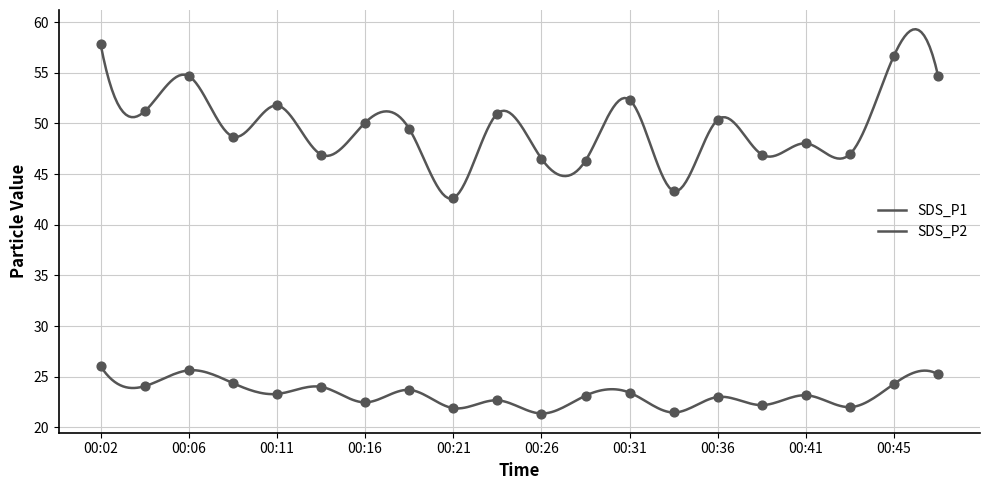

At which category is the sum across all series the highest?

00:02